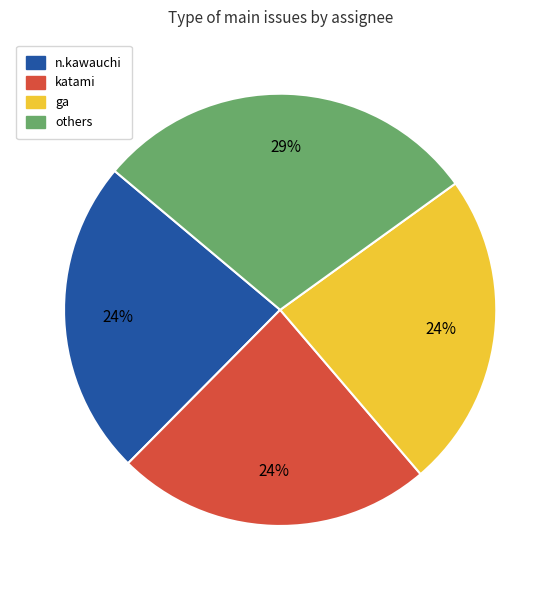

Is there a majority slice in this chart?

No